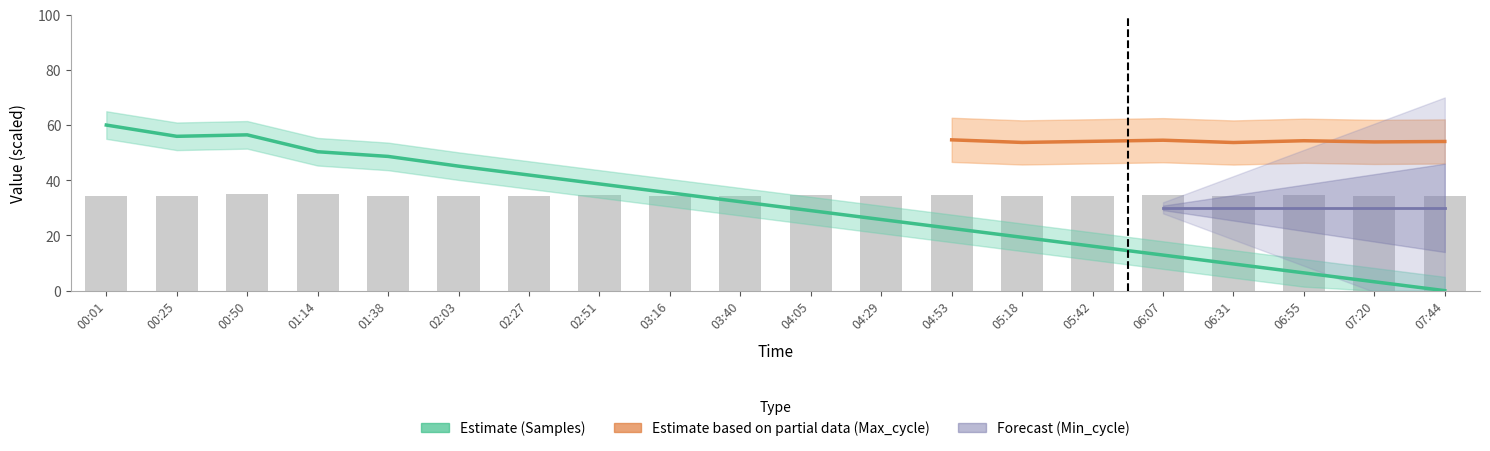

Are the bars horizontal?

No